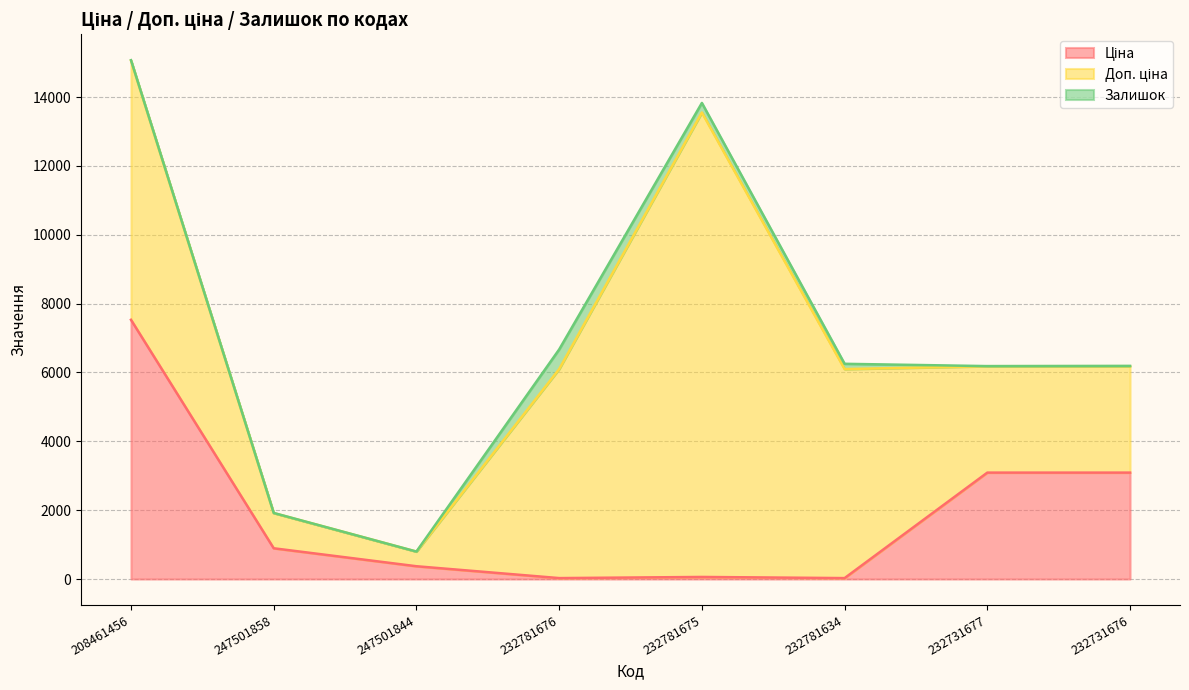

Between 232781675 and 232731676, which series saw the biggest shift?

Доп. ціна